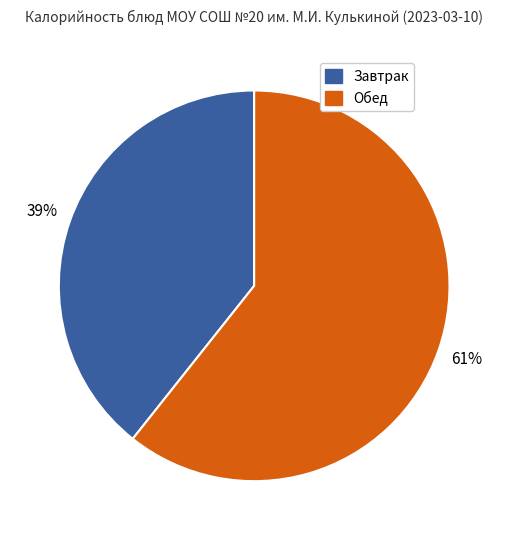

Does any single category account for the majority?

Yes